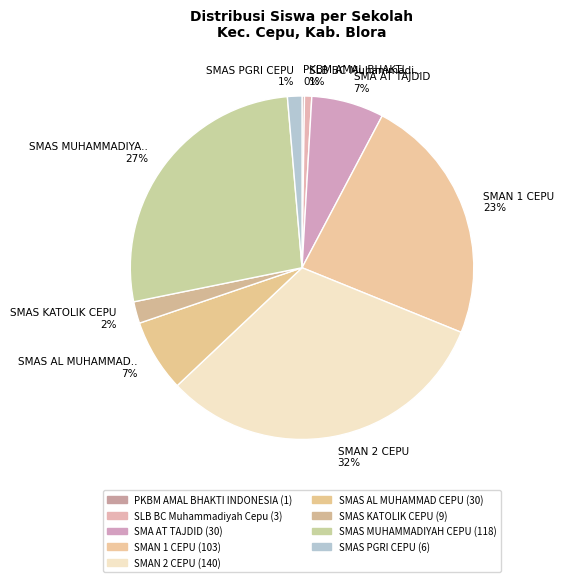

Combined, do SMAS KATOLIK CEPU 2% and SMAS AL MUHAMMAD.. 7% account for over 50%?

No